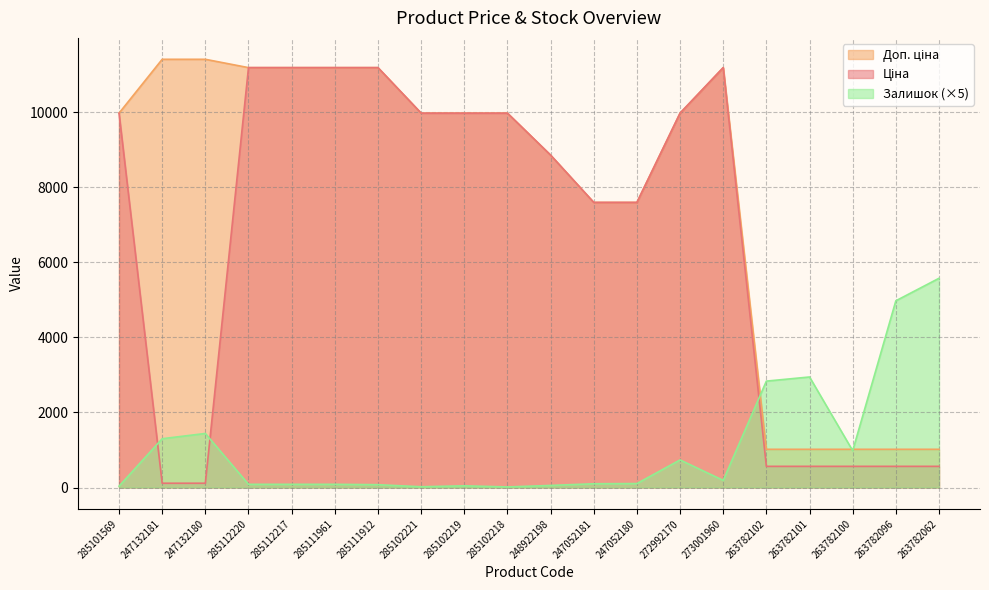

Reading left to right, extract all data points from this chart.

Ціна: 9975.0	114.1	114.1	11188.2	11188.2	11188.2	11188.2	9975.0	9975.0	9975.0	8856.7	7596.5	7596.5	9975.0	11188.2	564.0	564.0	564.0	564.0	564.0
Доп. ціна: 9975.0	11410.0	11410.0	11188.2	11188.2	11188.2	11188.2	9975.0	9975.0	9975.0	8856.7	7596.5	7596.5	9975.0	11188.2	1017.8	1017.8	1017.8	1017.8	1017.8
Залишок: 35.0	1300.0	1440.0	85.0	85.0	85.0	75.0	20.0	45.0	15.0	55.0	100.0	105.0	735.0	190.0	2835.0	2945.0	980.0	4975.0	5575.0